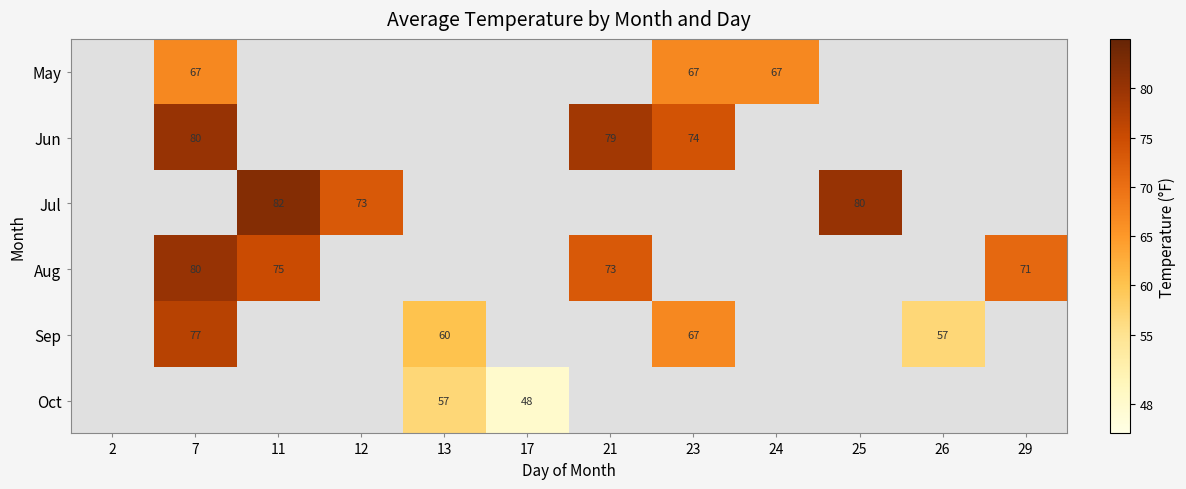

The Aug series shows 118 at 29. True or false?

False